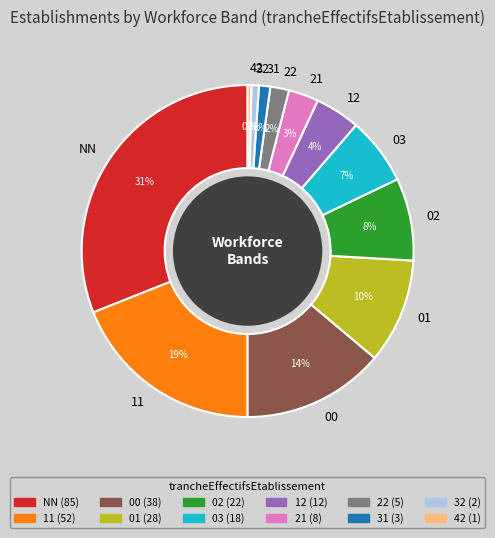

How many slices are in this pie chart?

12